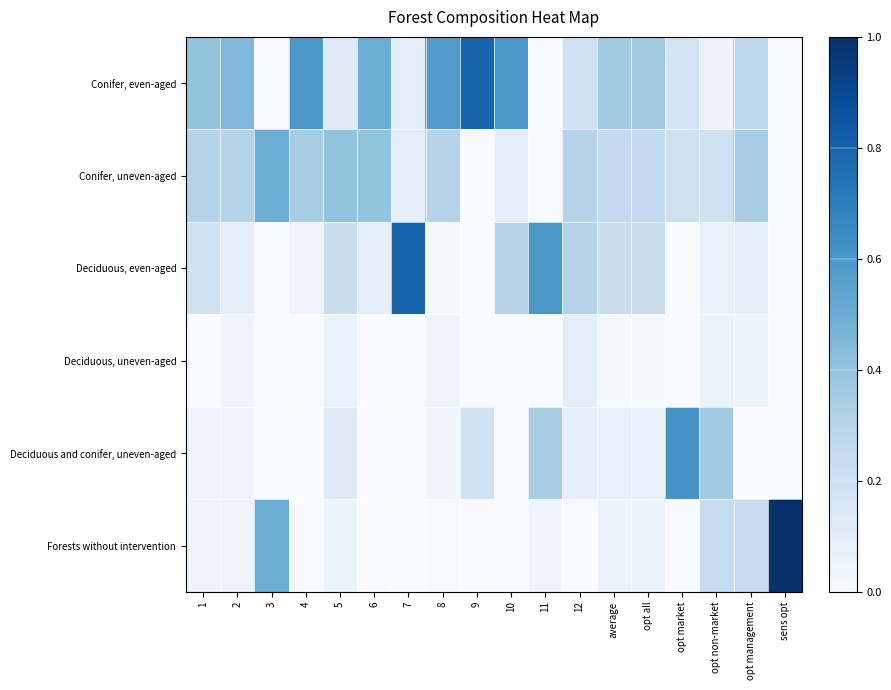

Which has a higher value, average or sens opt?

average